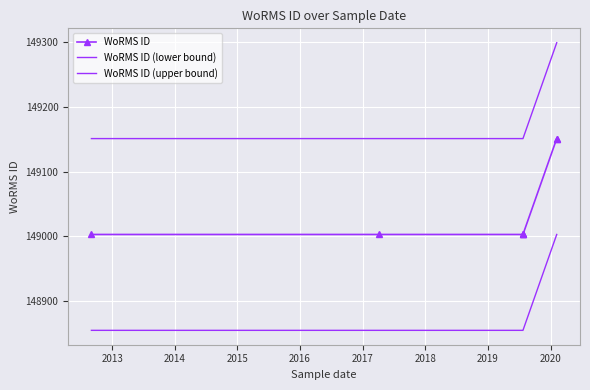

What is the difference between the maximum and minimum values in the WoRMS ID series?

148